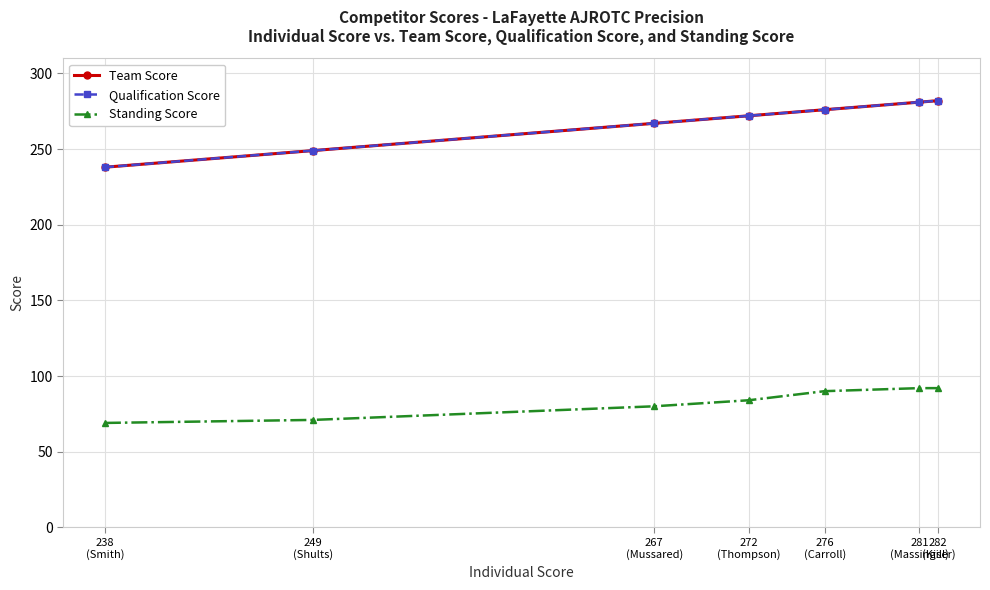

Does the chart have visible grid lines?

Yes